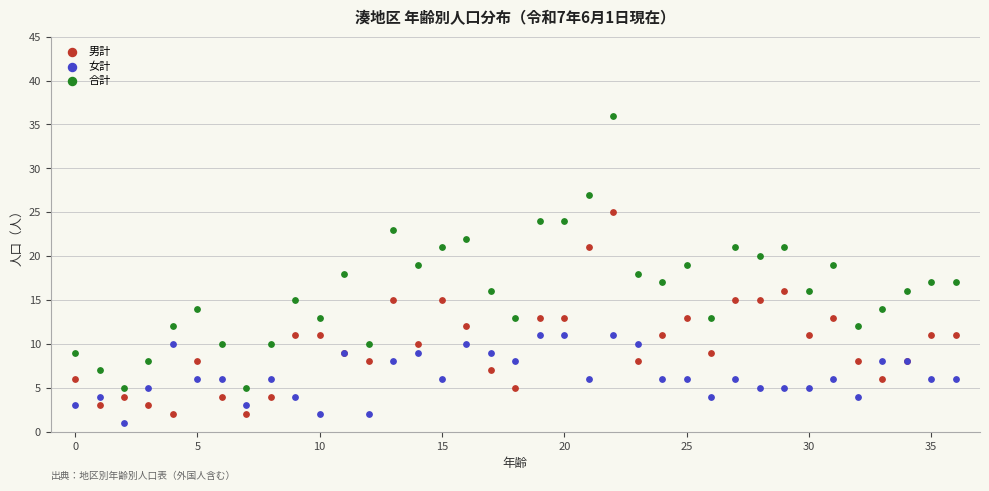

Which series has the largest Y range (max minus min)?

合計